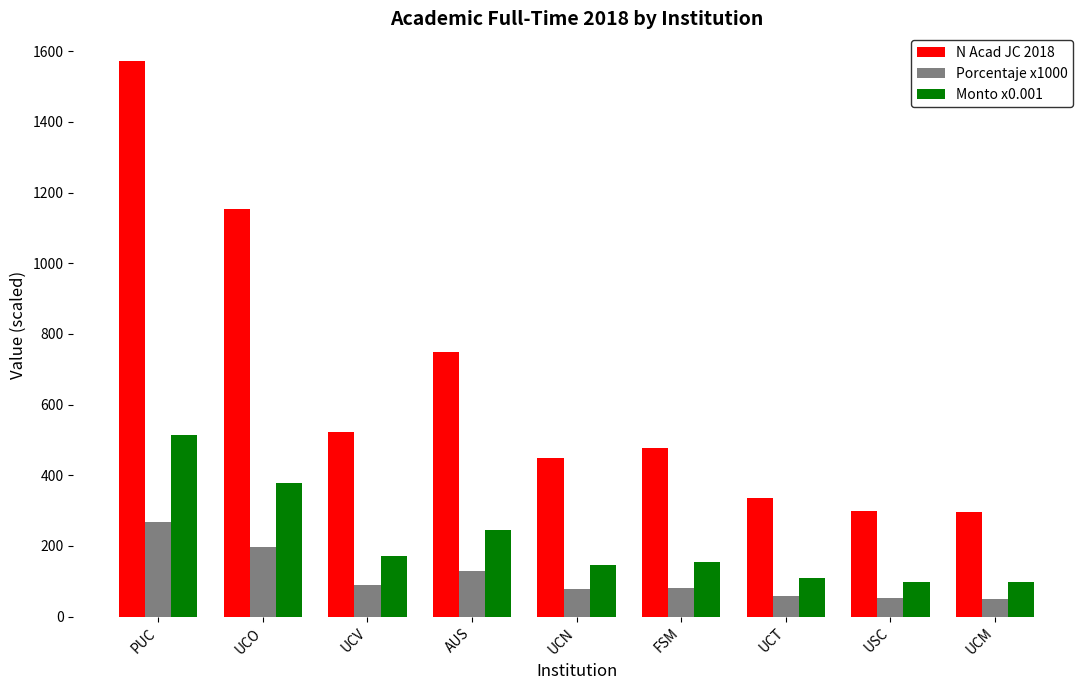

Rank the series at UCO from lowest to highest value.

Porcentaje x1000, Monto x0.001, N Acad JC 2018